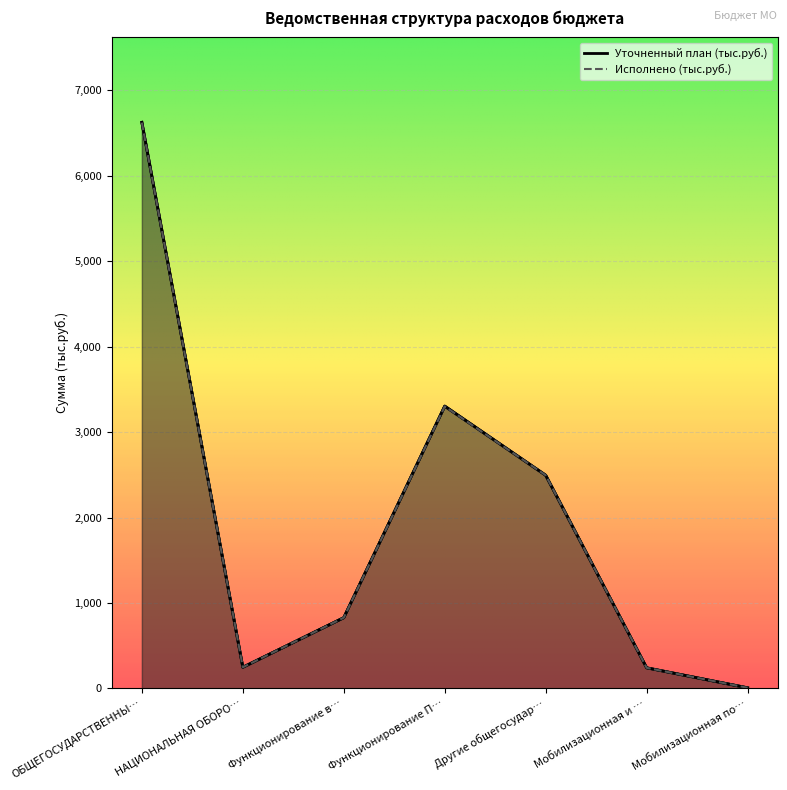

What is the difference between the maximum and minimum values in the Уточненный план (тыс.руб.) series?

6619.2